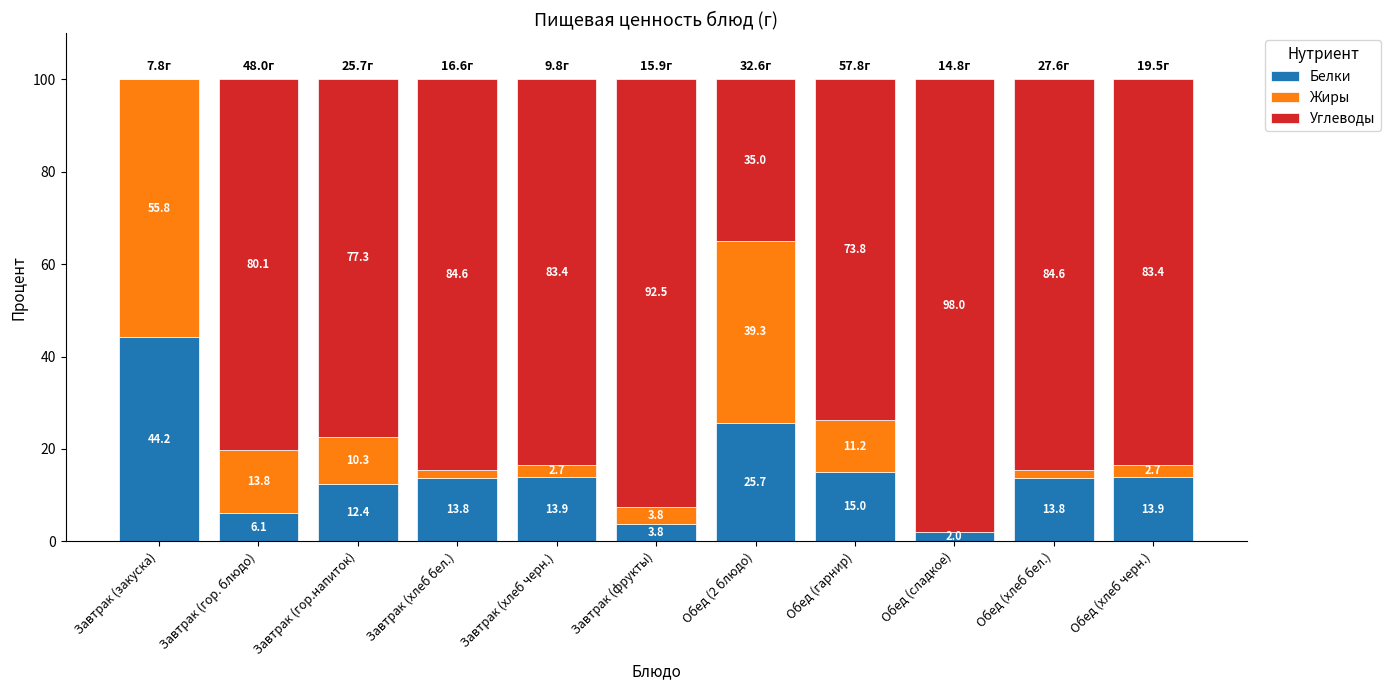

Count the number of data series in this chart.

3